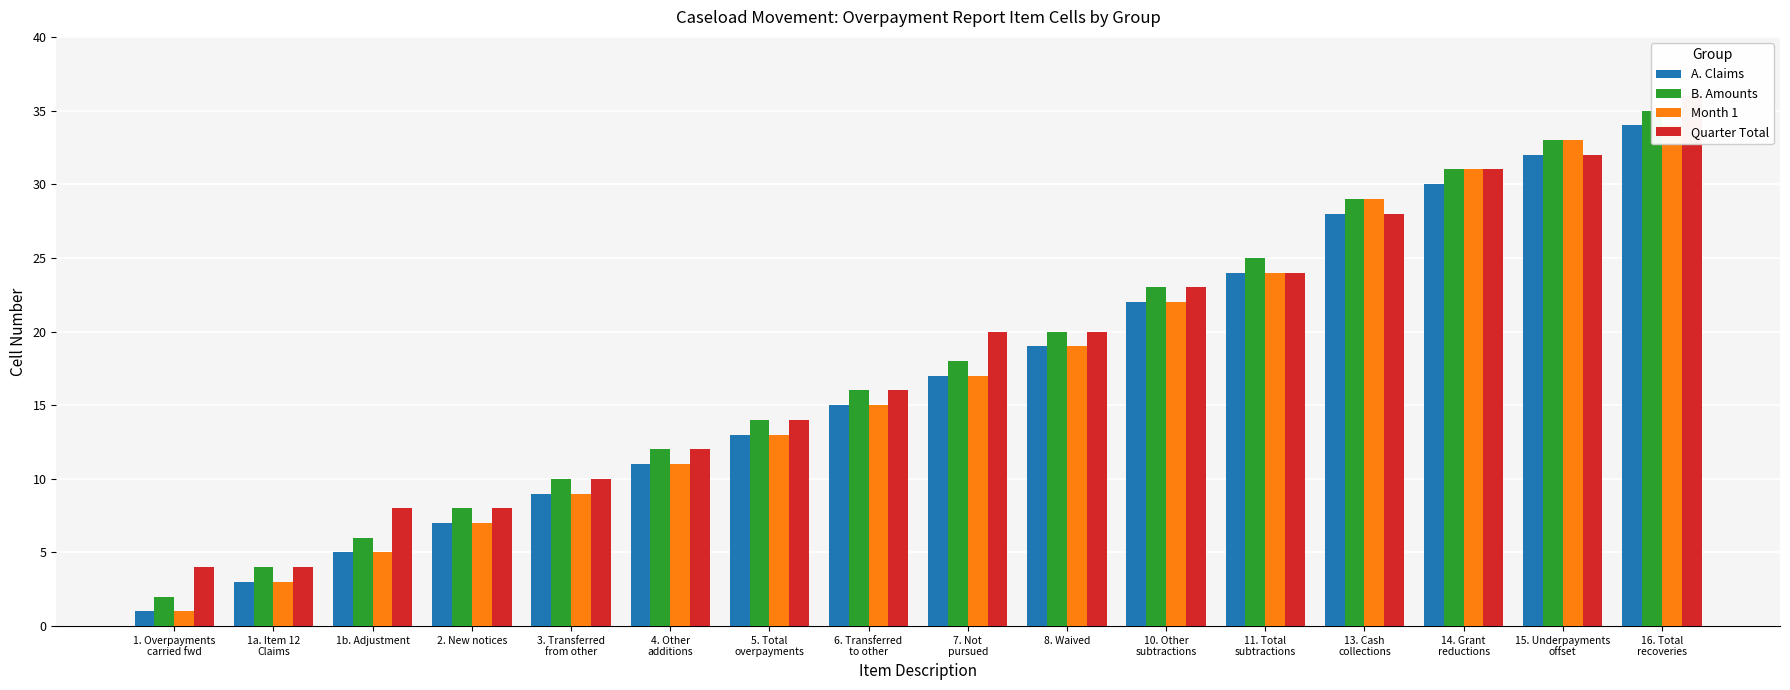

How many data points does each series have?

16